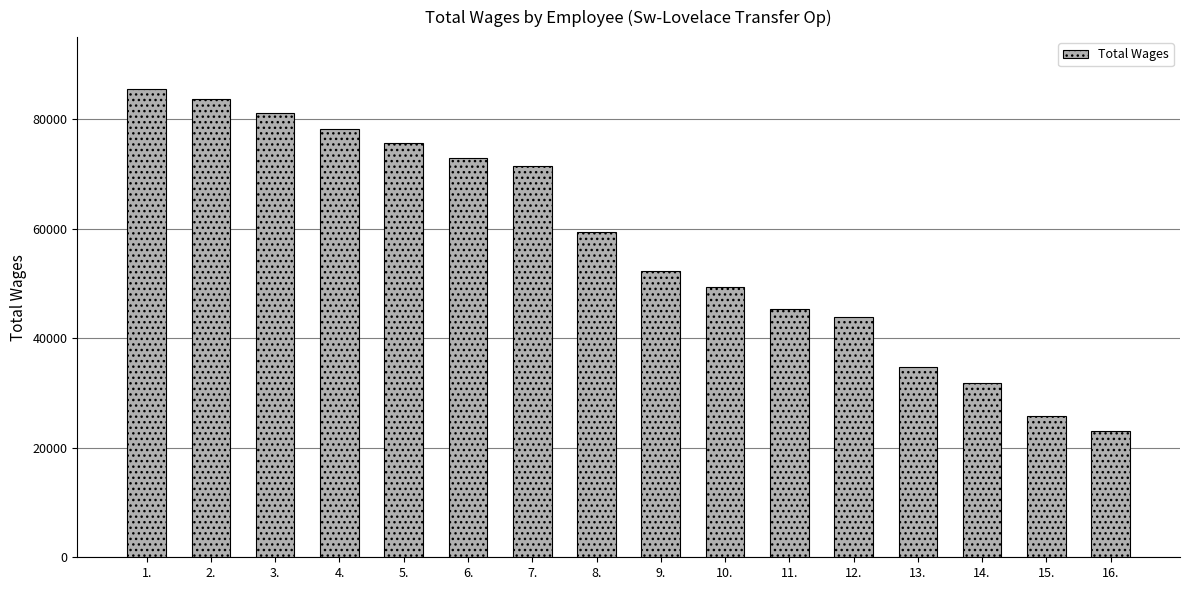

Is it true that the value at 8. is 59421?

True